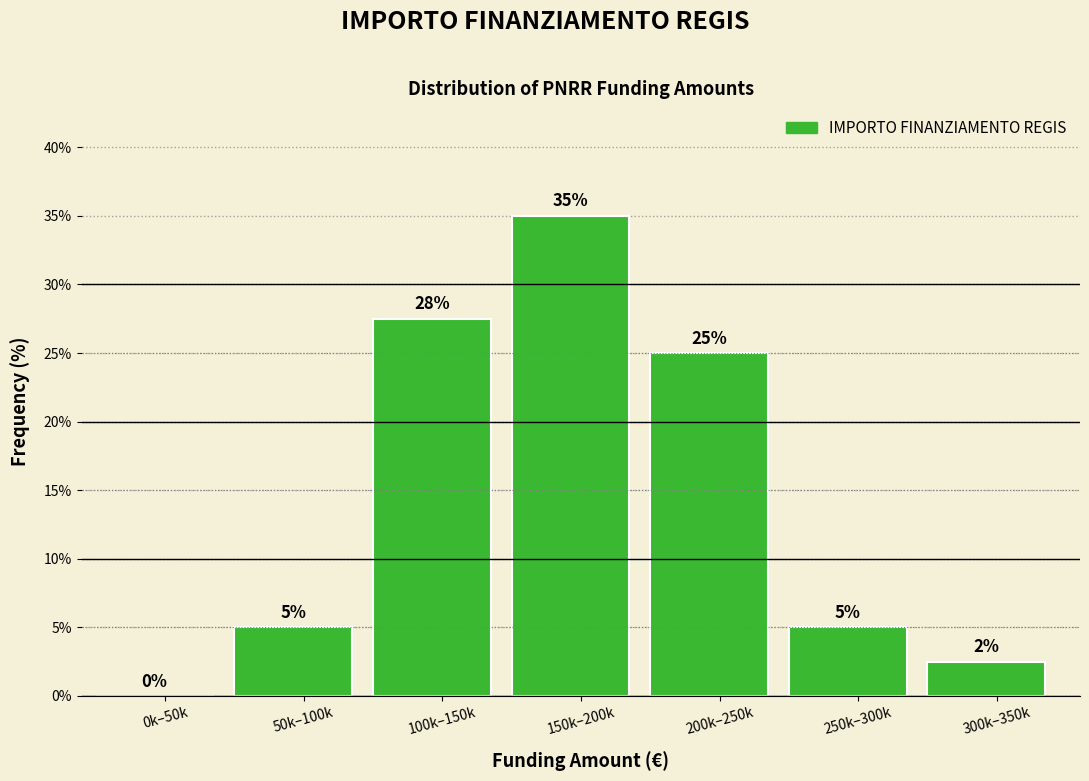

Which has a higher value, 150k–200k or 250k–300k?

150k–200k